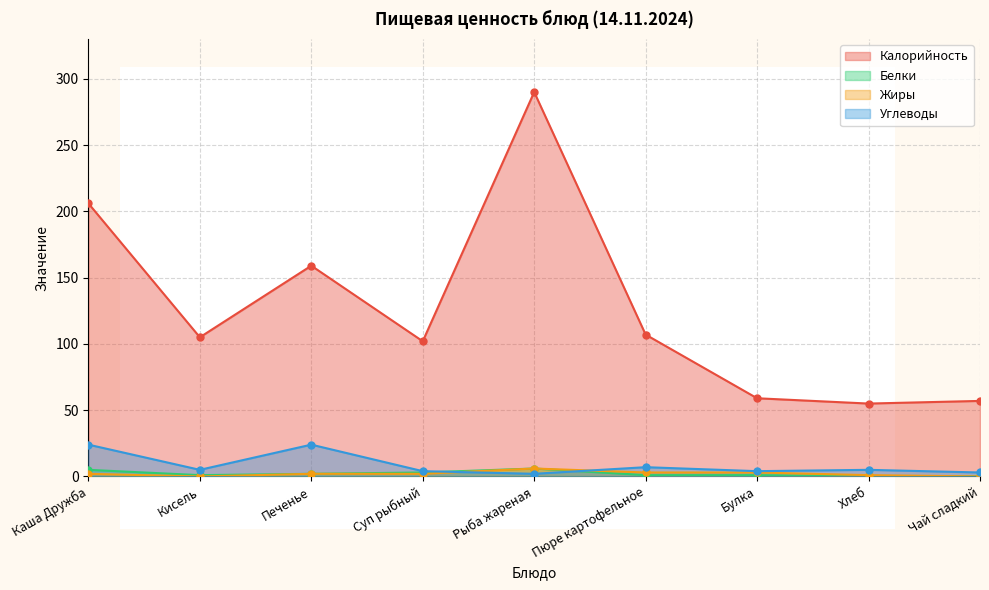

True or false: Калорийность has a value of 13 at Хлеб.

False